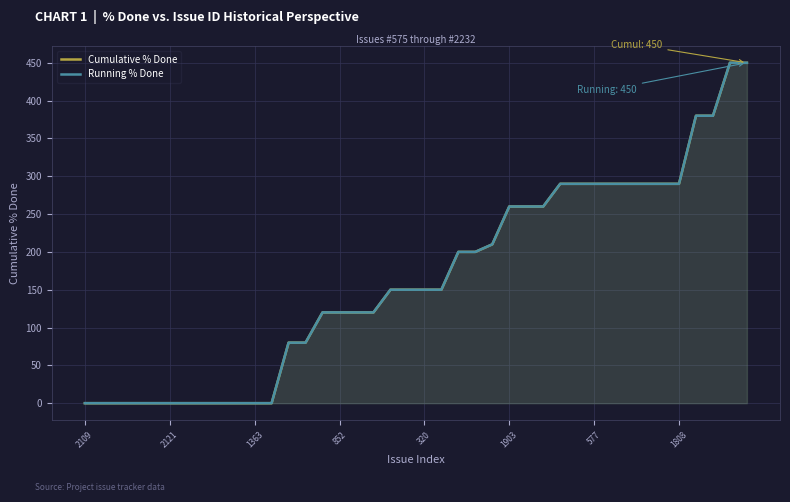

Where is Cumulative % Done nearest to the value 225?

24